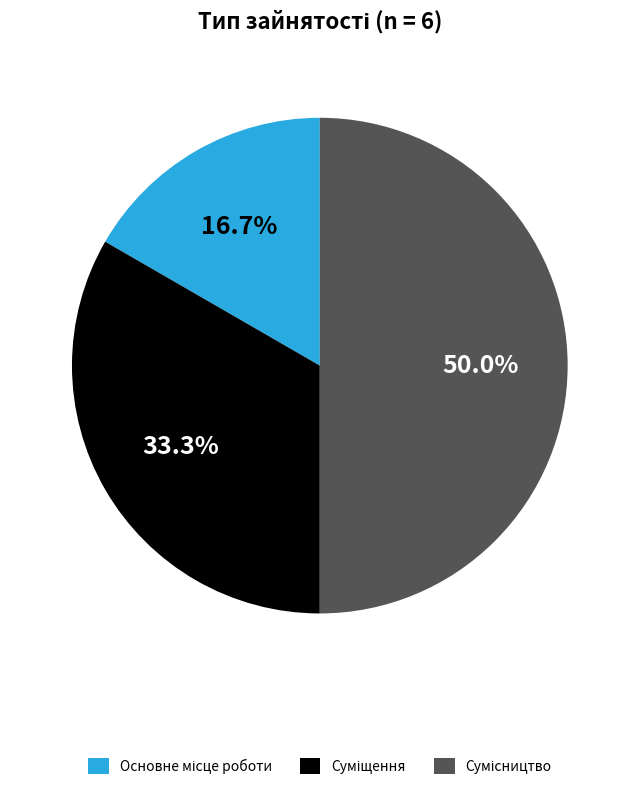

How many segments does this pie chart have?

3